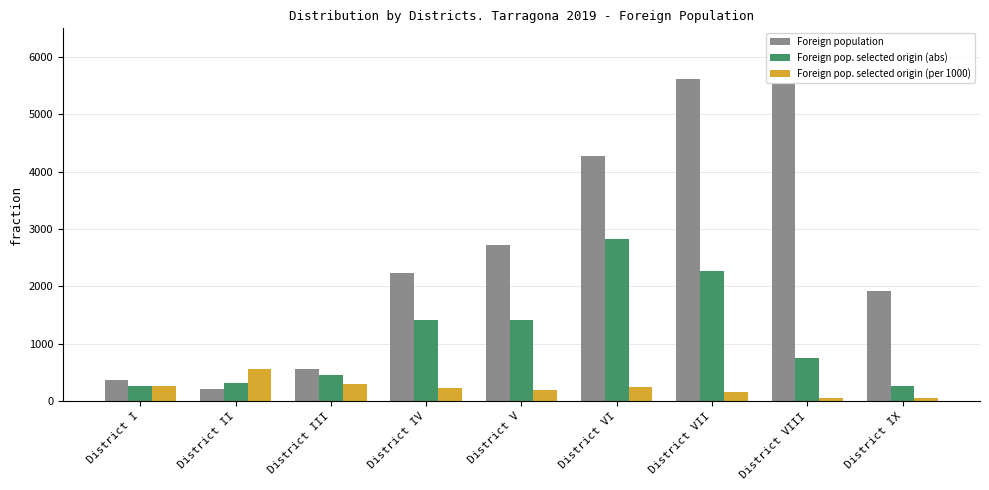

Which series has the largest range (max minus min)?

Foreign population